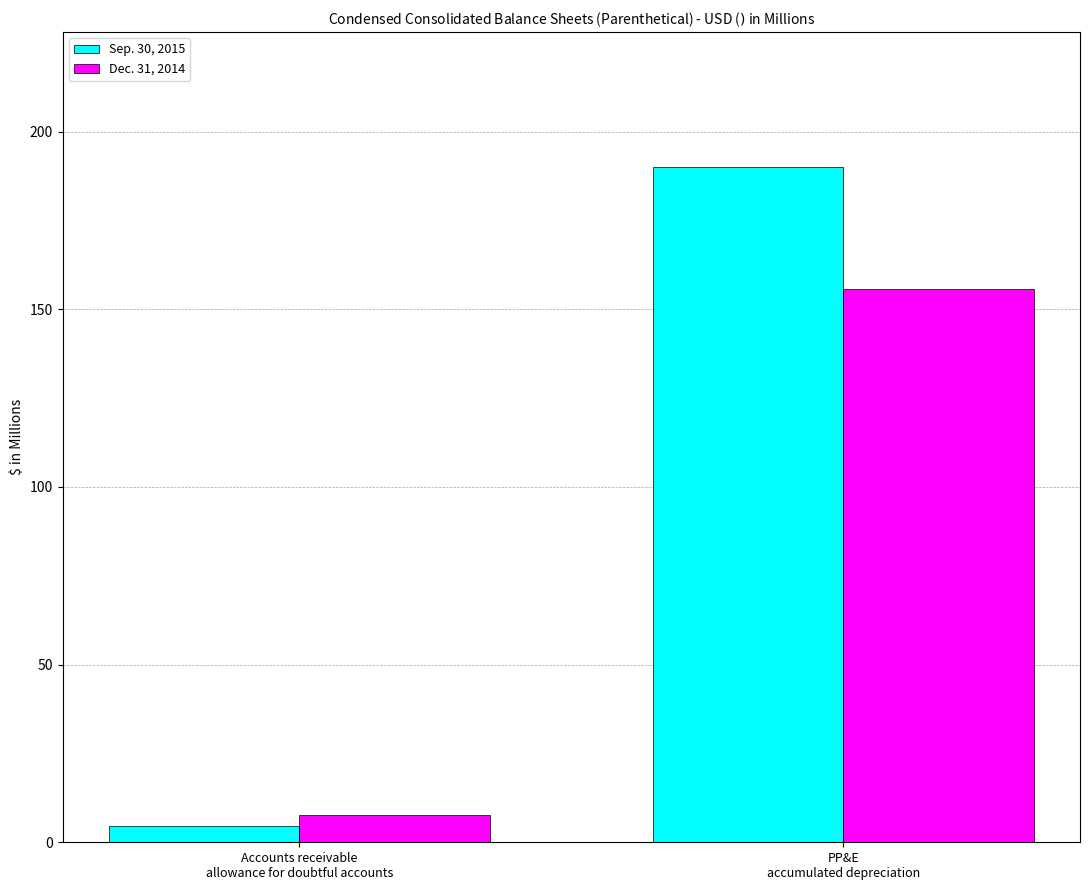

What is the greatest value displayed?

190.0